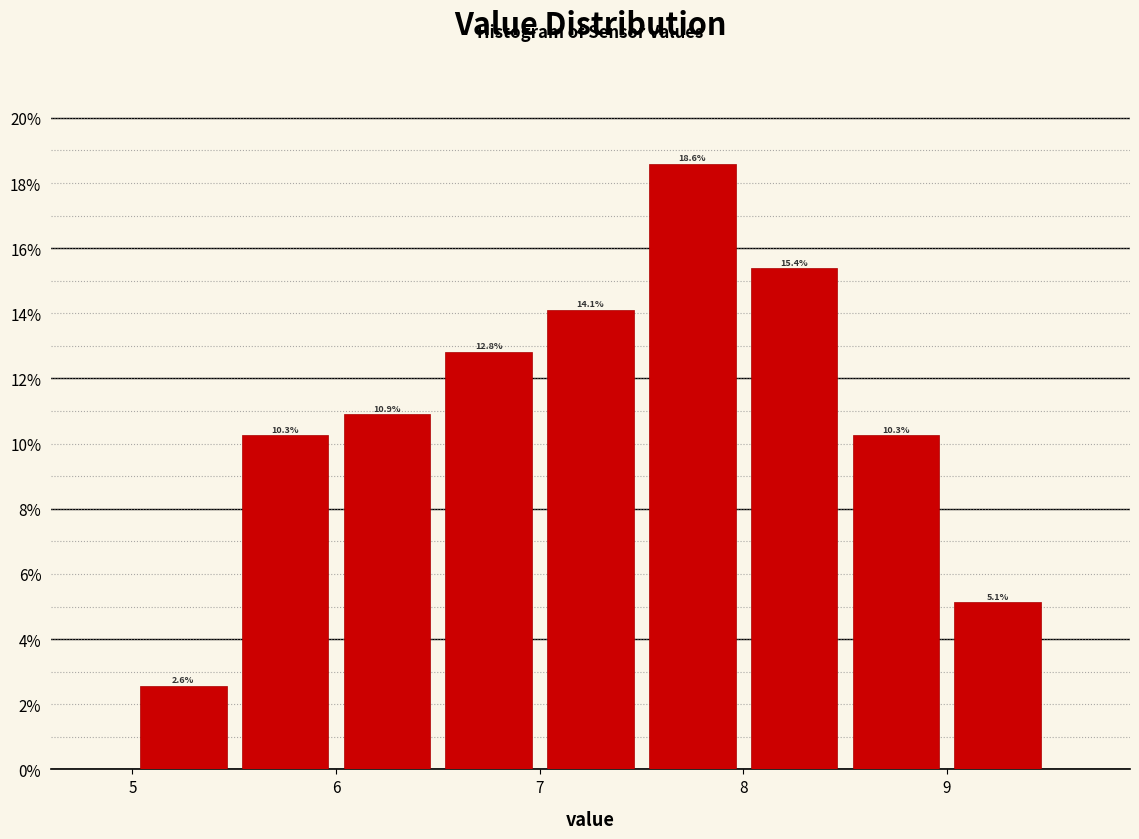

Reading left to right, transcribe this chart: for each bar, give the range it covers on the x-axis and its height.

5.0 to 5.5: 2.6
5.5 to 6.0: 10.3
6.0 to 6.5: 10.9
6.5 to 7.0: 12.8
7.0 to 7.5: 14.1
7.5 to 8.0: 18.6
8.0 to 8.5: 15.4
8.5 to 9.0: 10.3
9.0 to 9.5: 5.1